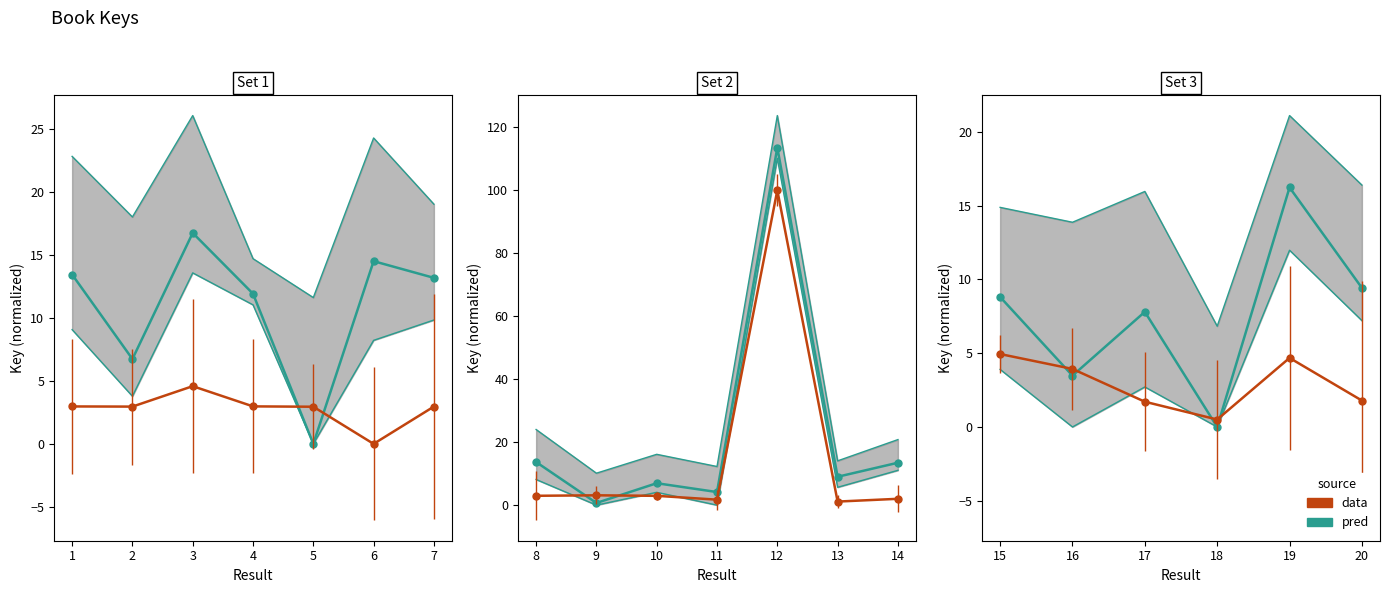

True or false: the data shows 5.1 at 18.

False